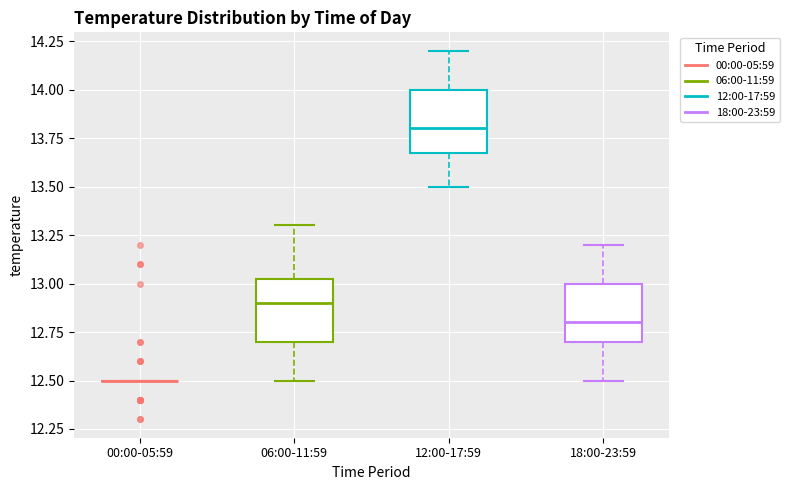

Reading left to right, transcribe this box plot: for each box, give where its median line is, the range the box spans, and where its two whiskers end, as read against the y-axis. The values are not printed on the chart, so give them approximately, as read against the axis.

00:00-05:59: box collapsed to a line at 12.50, whiskers 12.50 to 12.50
06:00-11:59: median 12.90, box 12.70 to 13.05, whiskers 12.50 to 13.30
12:00-17:59: median 13.80, box 13.70 to 14.00, whiskers 13.50 to 14.20
18:00-23:59: median 12.80, box 12.70 to 13.00, whiskers 12.50 to 13.20